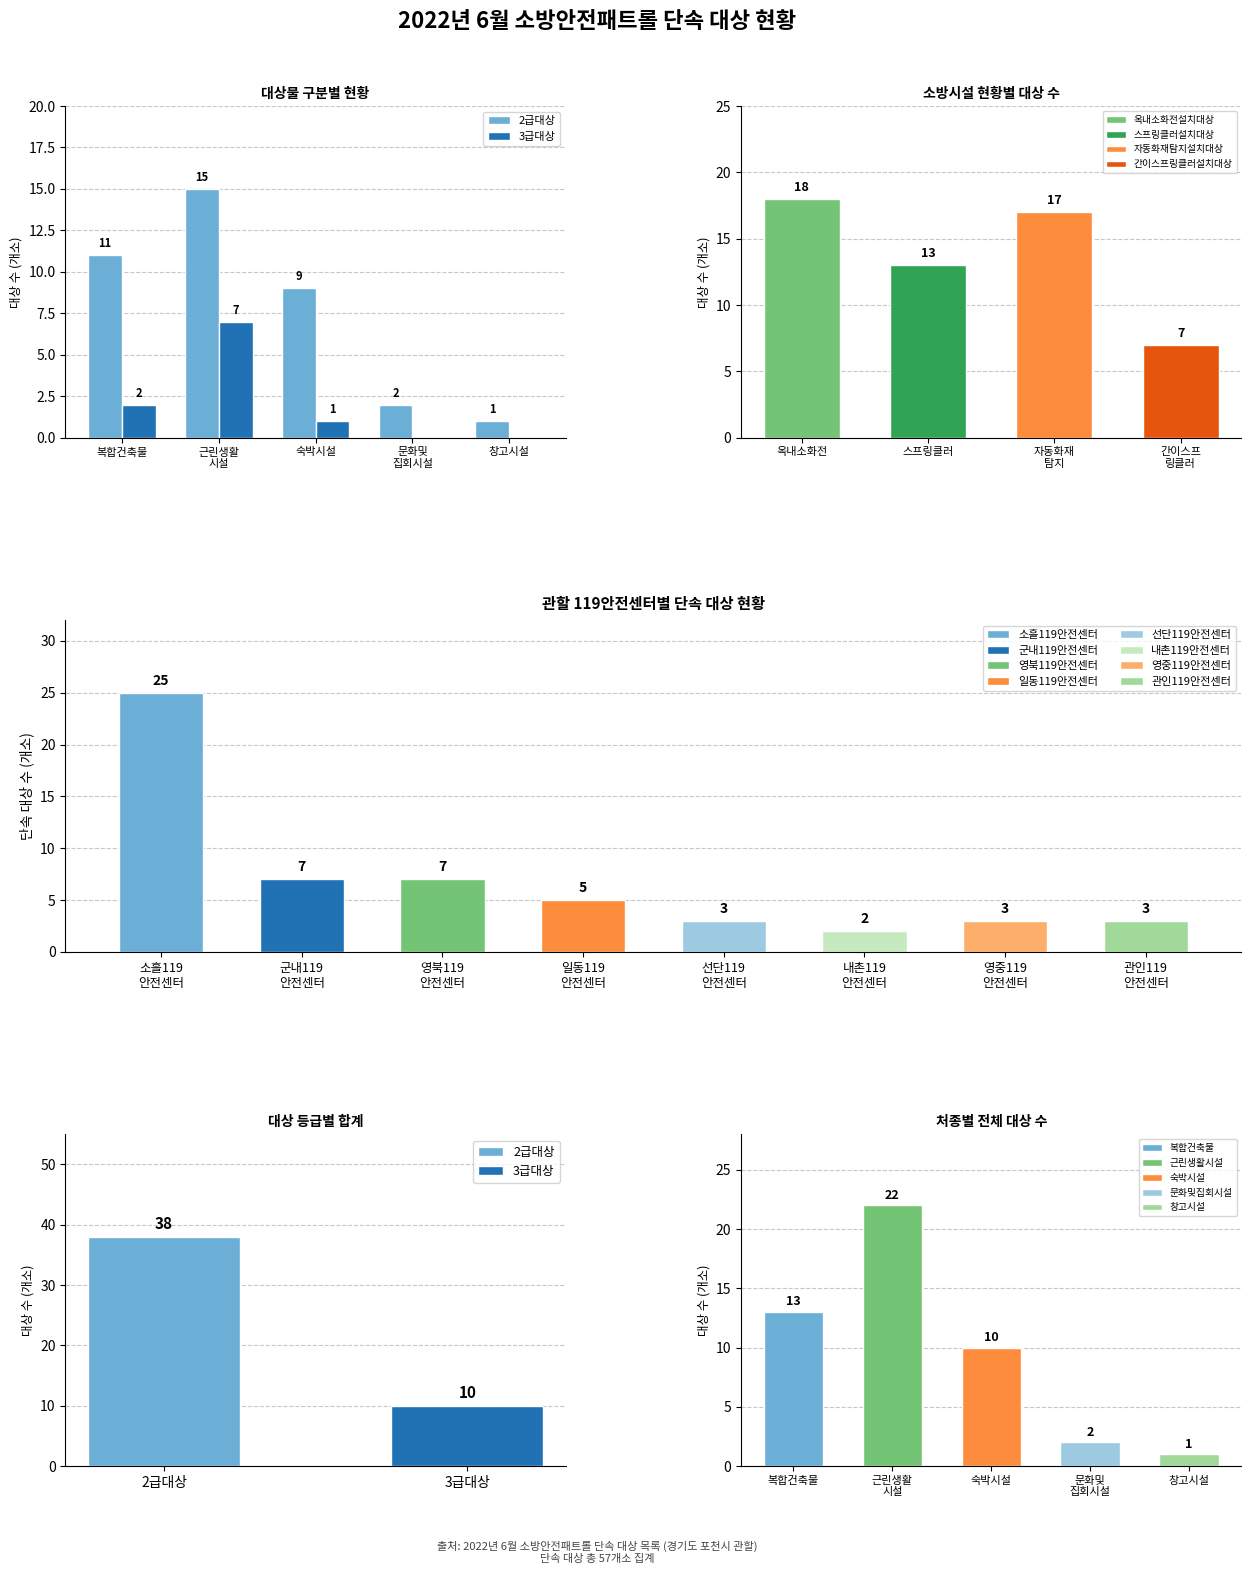

What value does the 2급대상 series have at 문화및
집회시설?

2